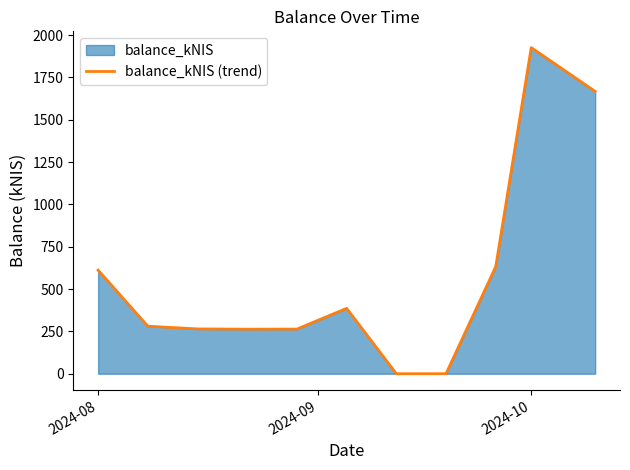

At which label does the data first exceed 280?

2024-08